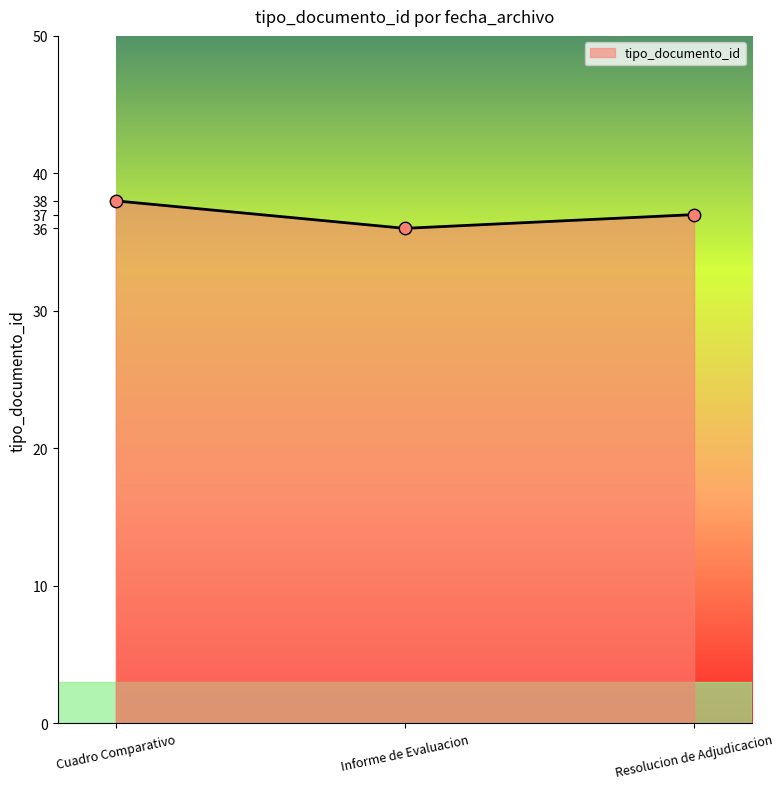

What is the lowest value of the tipo_documento_id series?

36.0